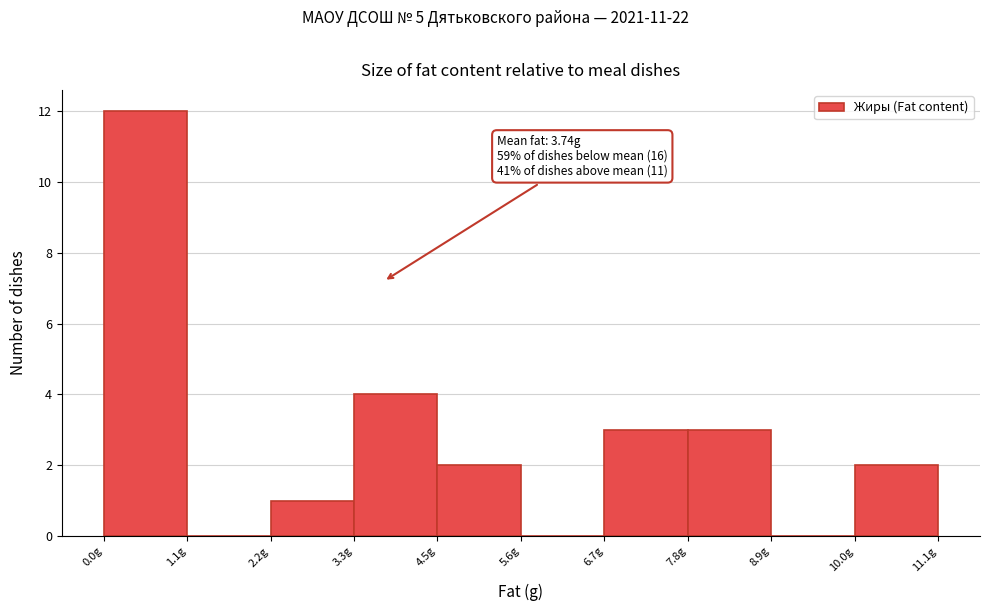

Which range on the x-axis has the tallest bar?

0.0 to 1.2